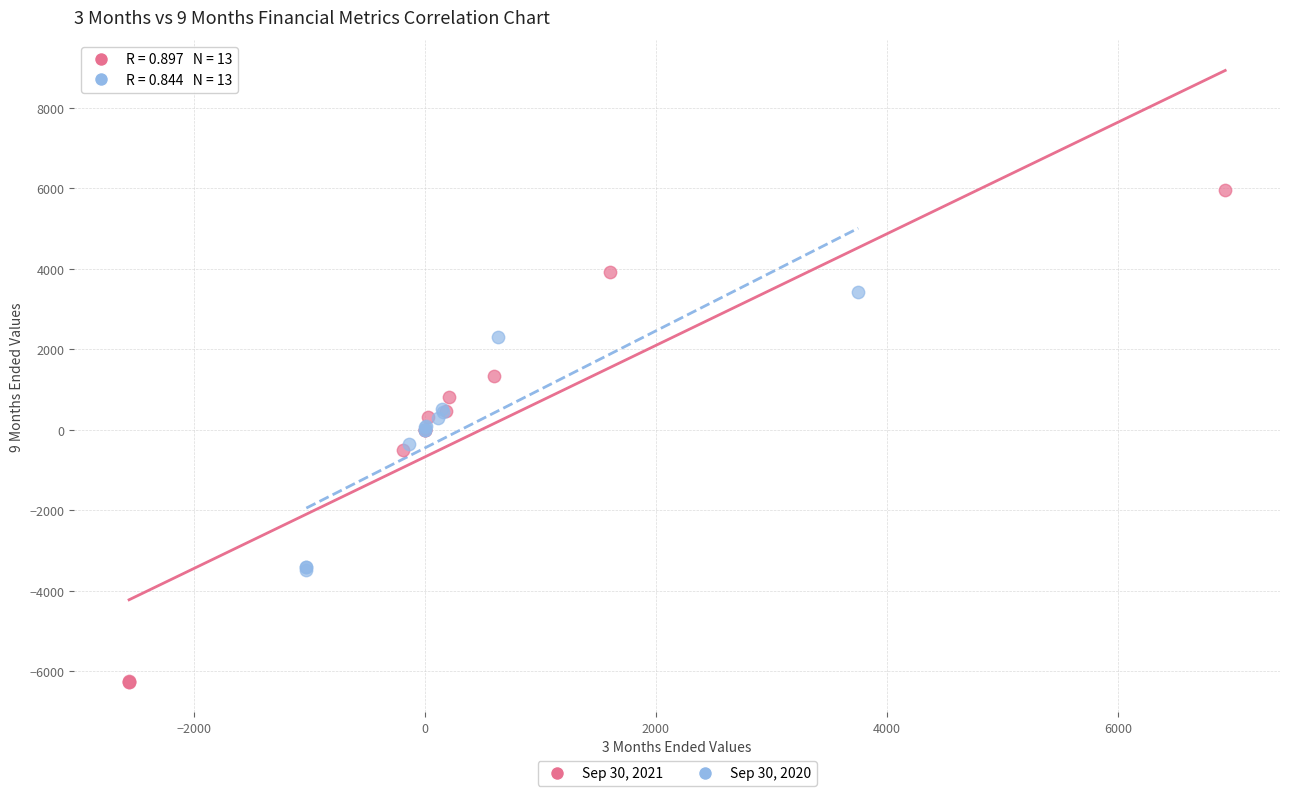

Which series contains the lowest Y value?

Sep 30, 2021